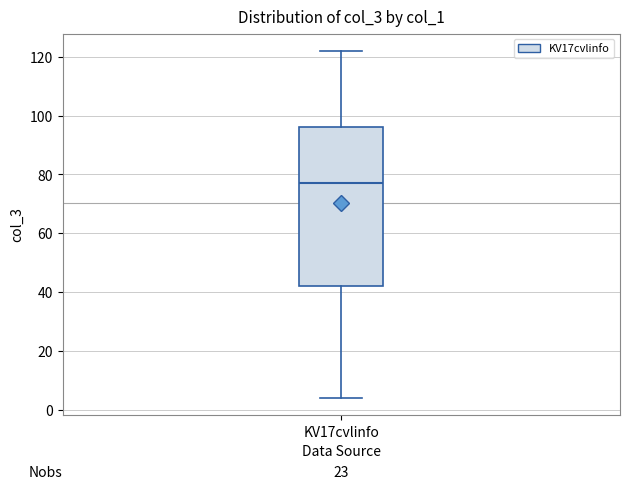

Where is the lower edge of the box for KV17cvlinfo on the y-axis? The values are not printed on the chart, so give them approximately, as read against the axis.

42